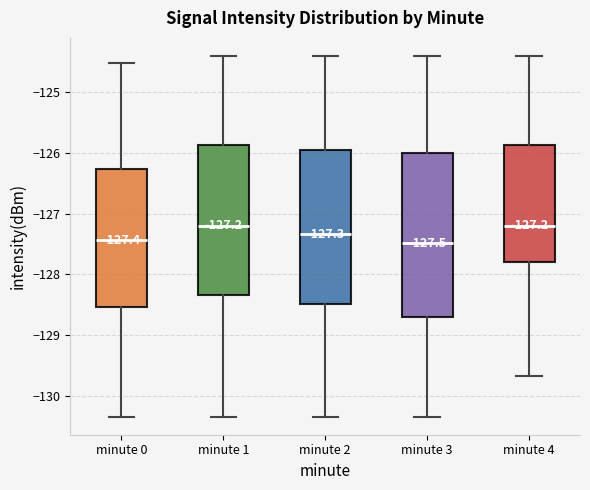

Which box is the tallest, from its lower edge to its upper edge?

minute 3